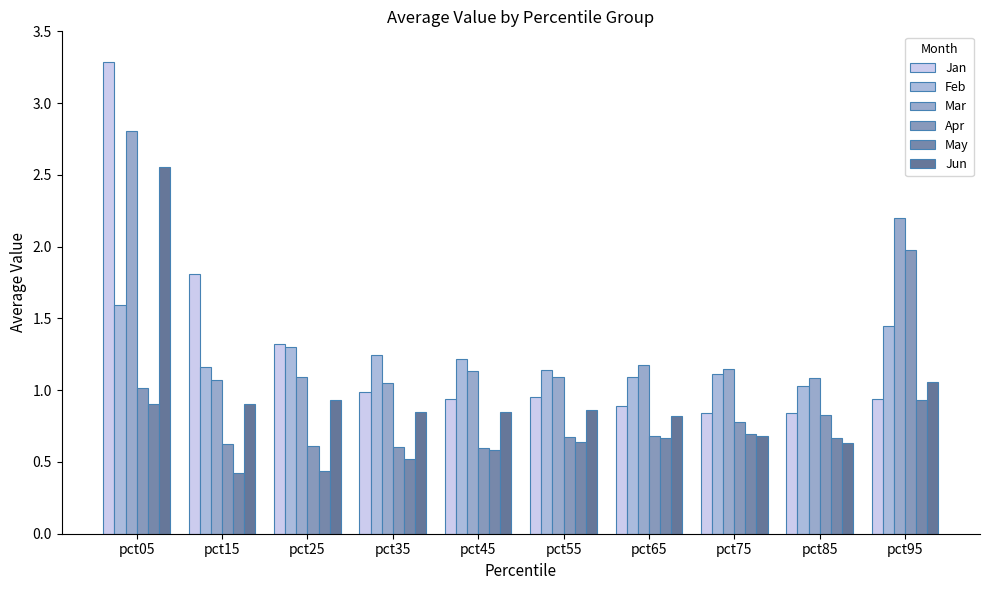

The Feb series shows 1.8 at pct75. True or false?

False